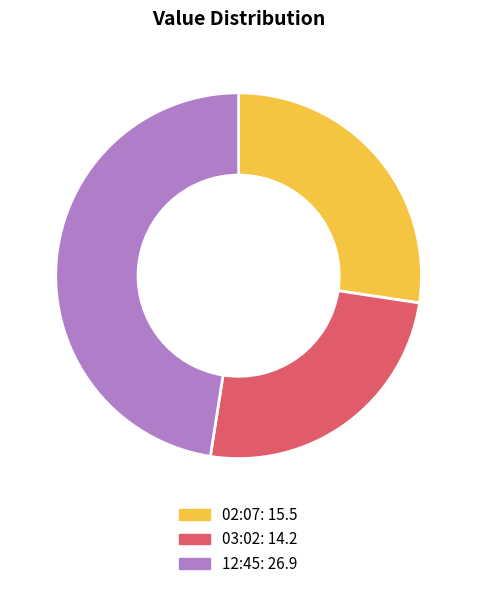

Does any single category account for the majority?

No